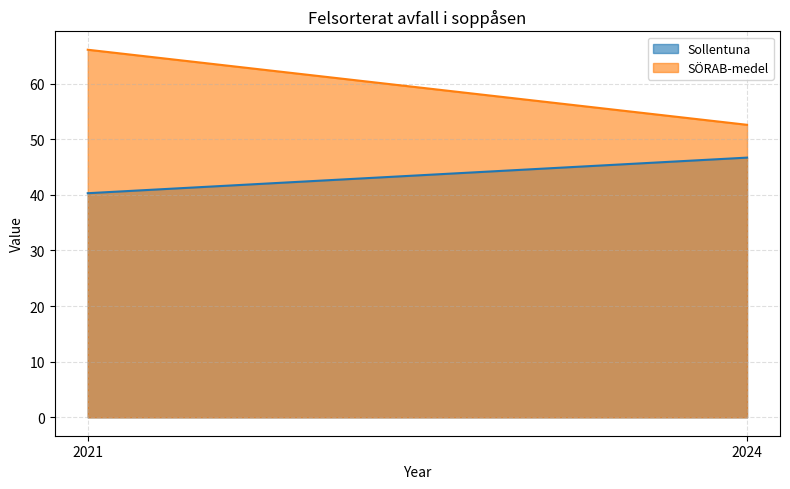

How many data points in SÖRAB-medel are less than 66?

1